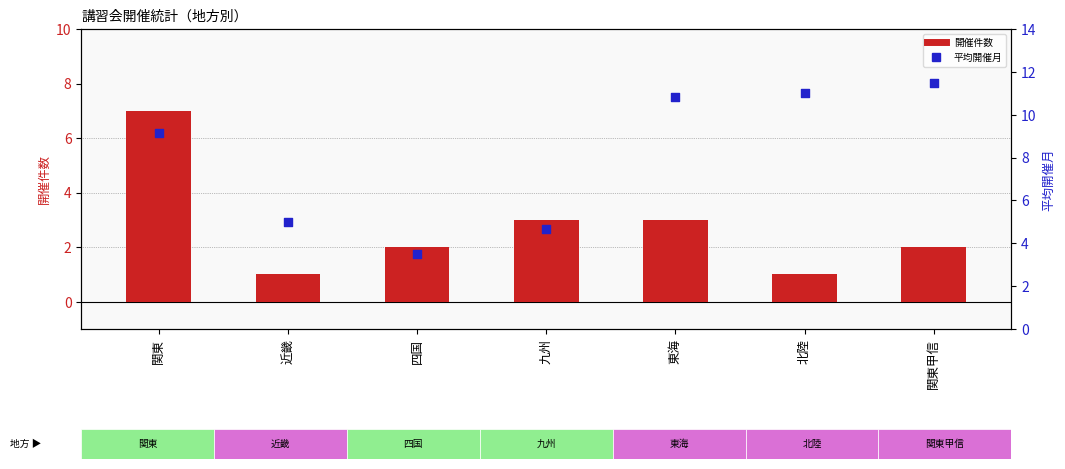

What is the total value across all series at 四国?

5.5